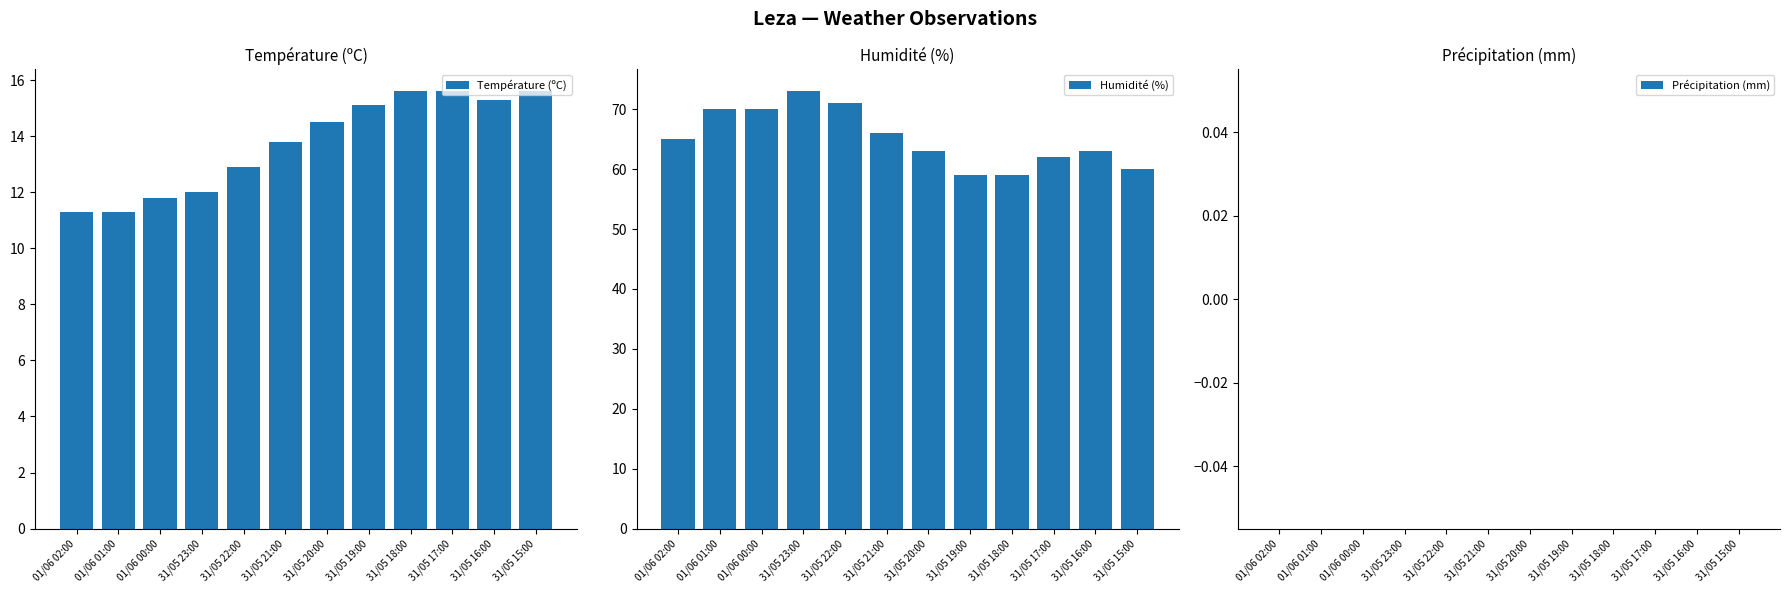

What is the label of the 10th bar from the right?

01/06 00:00